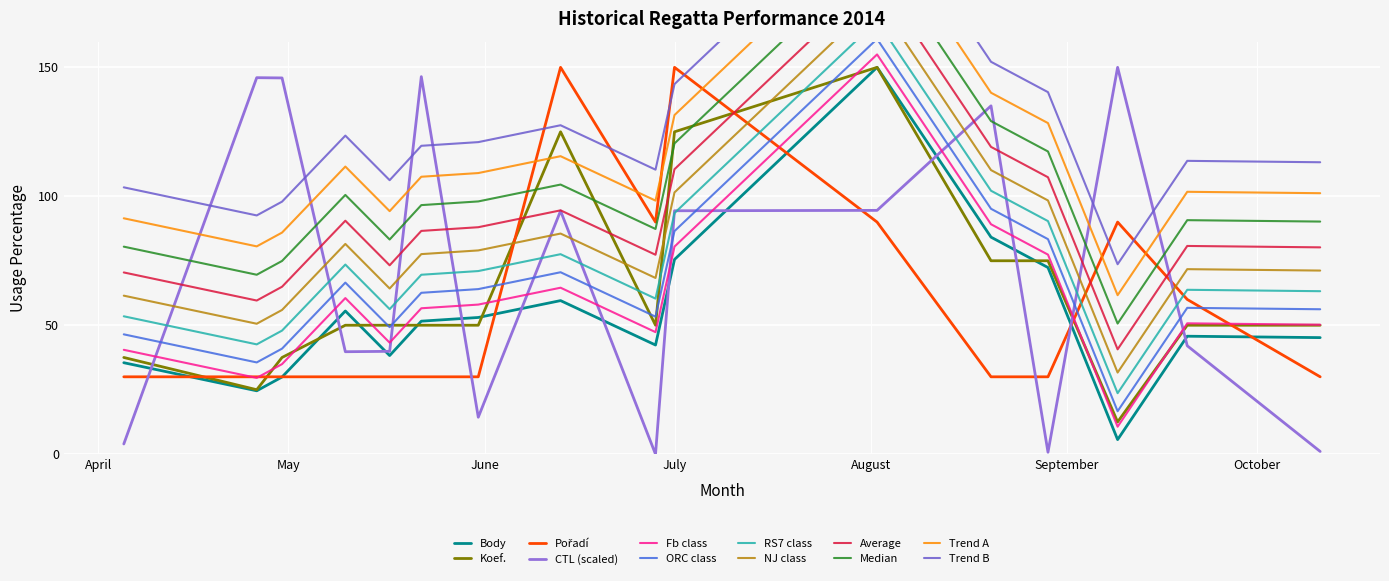

What is the difference between the CTL_scaled values at 2014-08-29 and 2014-10-11?

0.3